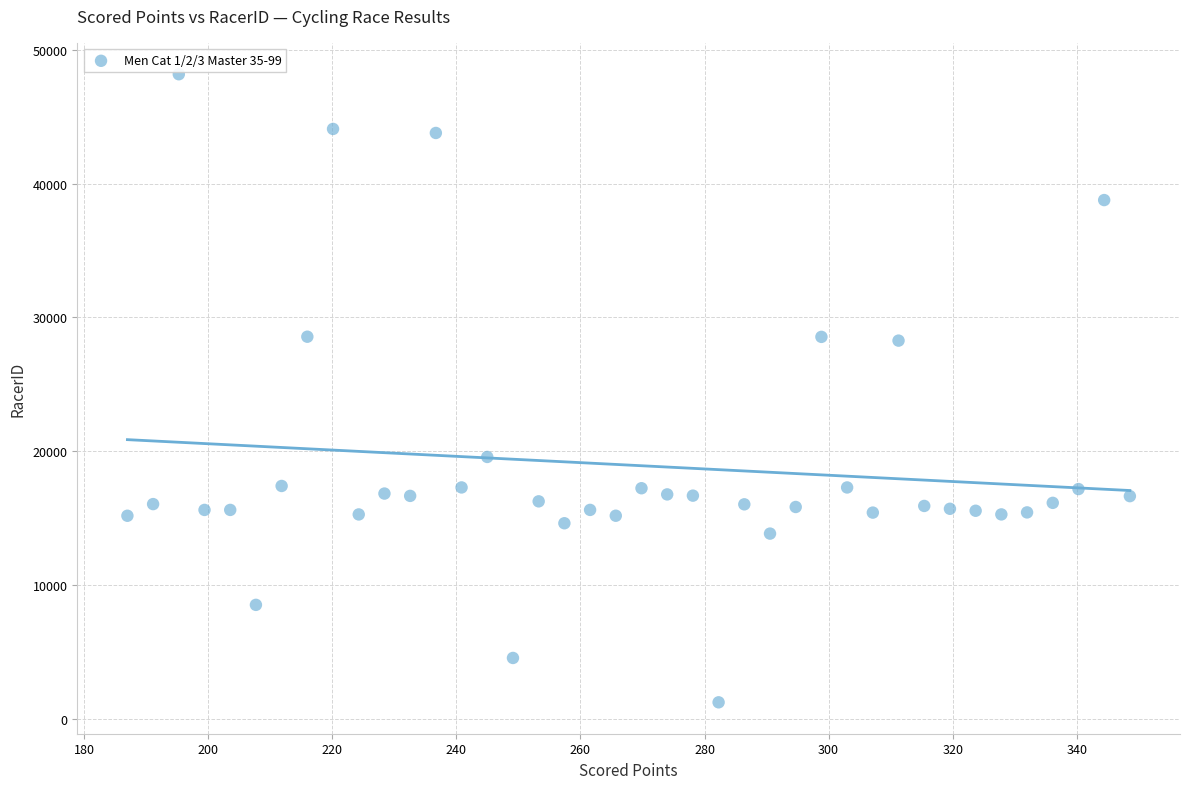

What is the range of Y values (max minus min)?

46968